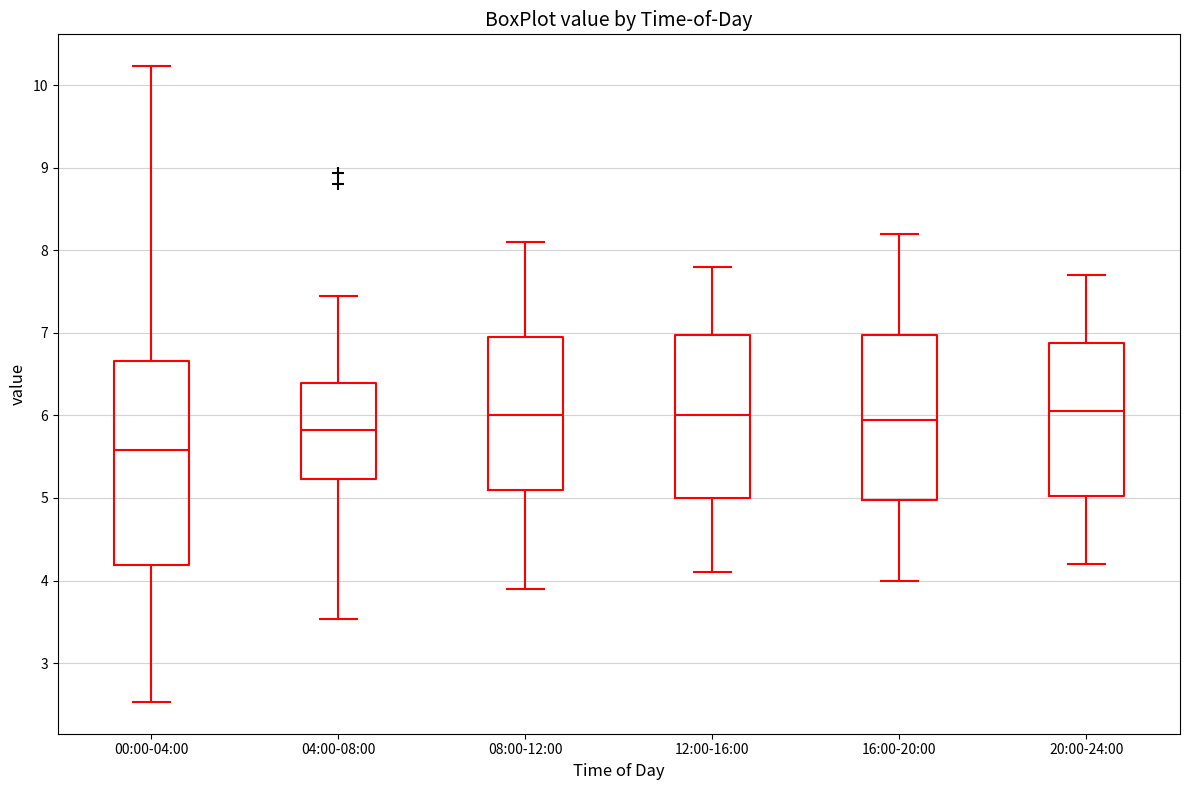

Where does the lower whisker of the box for 00:00-04:00 end on the y-axis? The values are not printed on the chart, so give them approximately, as read against the axis.

2.5